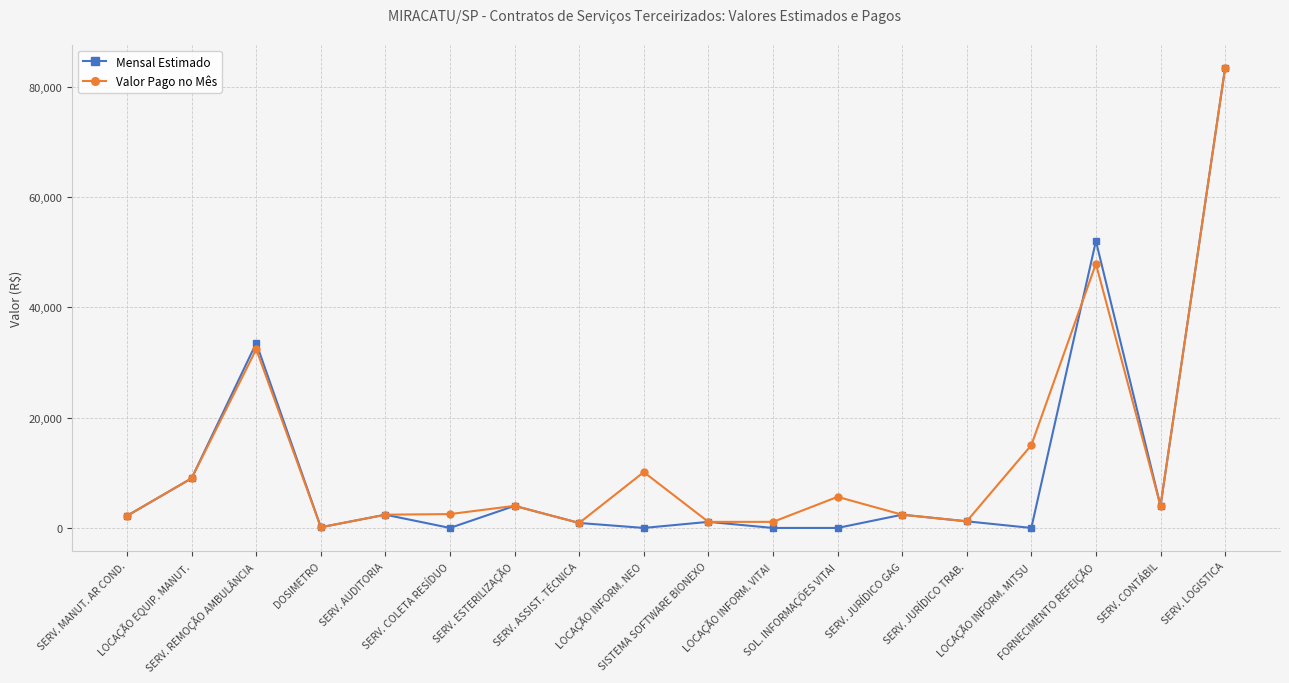

What is the maximum value for Valor Pago no Mês?

83364.0